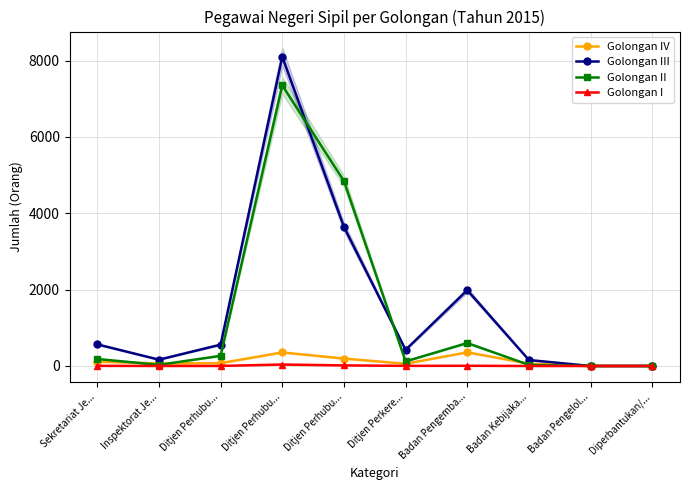

Where is Golongan IV nearest to the value 179?

Ditjen Perhubu...